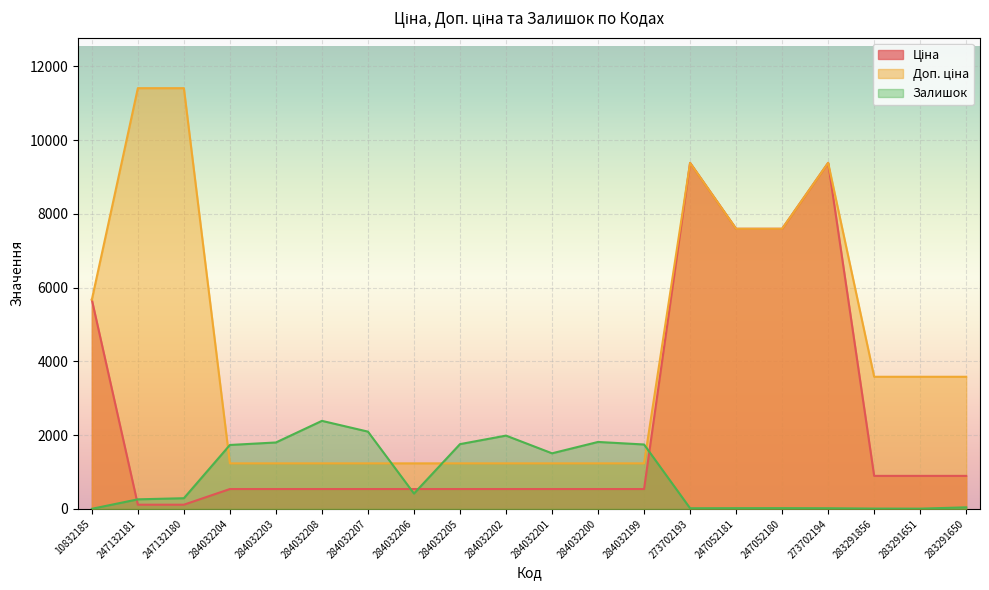

The Ціна series shows 7596.5 at 247052180. True or false?

True